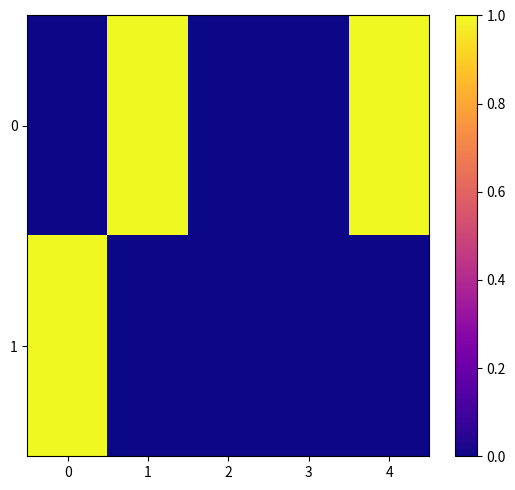

Which series changed the most between 0 and 3?

1